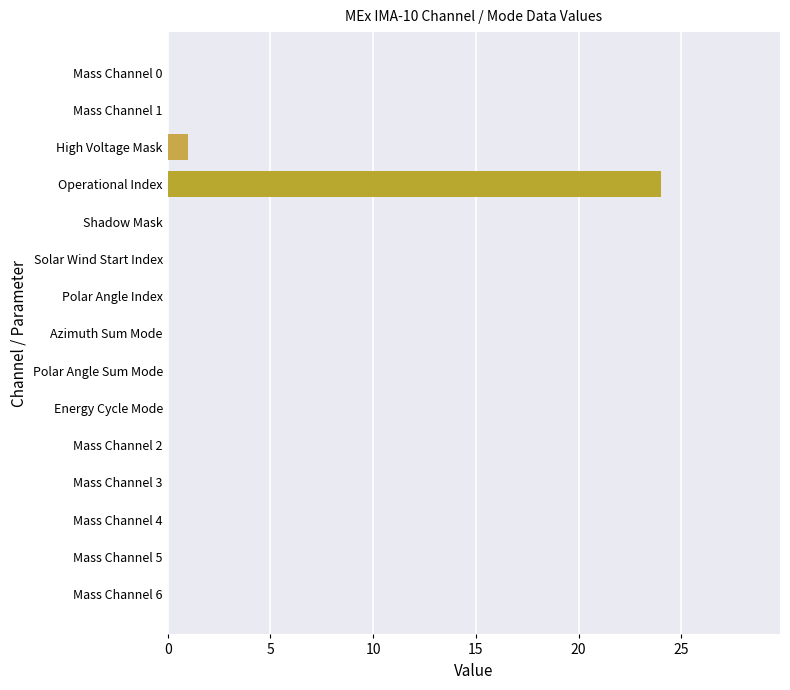

Reading top to bottom, transcribe all the data shown in this chart.

Mass Channel 0=0	Mass Channel 1=0	High Voltage Mask=1	Operational Index=24	Shadow Mask=0	Solar Wind Start Index=0	Polar Angle Index=0	Azimuth Sum Mode=0	Polar Angle Sum Mode=0	Energy Cycle Mode=0	Mass Channel 2=0	Mass Channel 3=0	Mass Channel 4=0	Mass Channel 5=0	Mass Channel 6=0